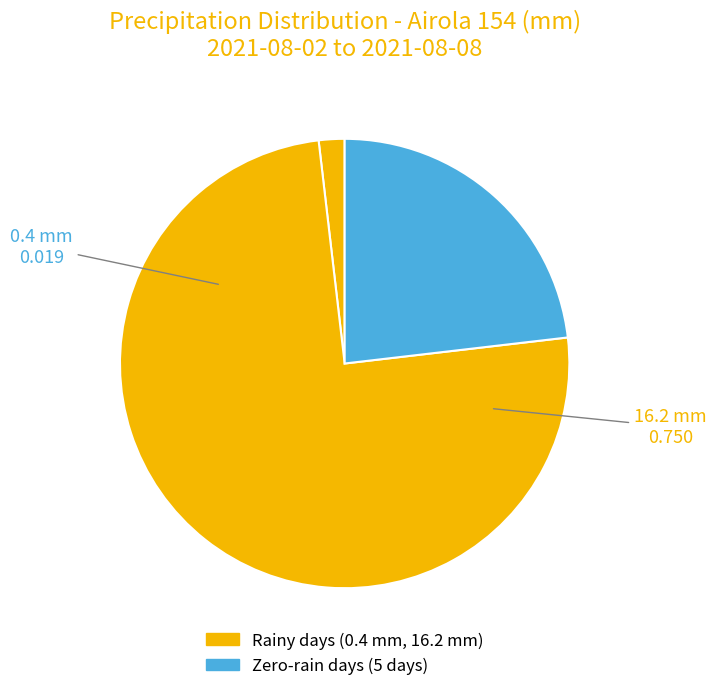

How many segments does this pie chart have?

3